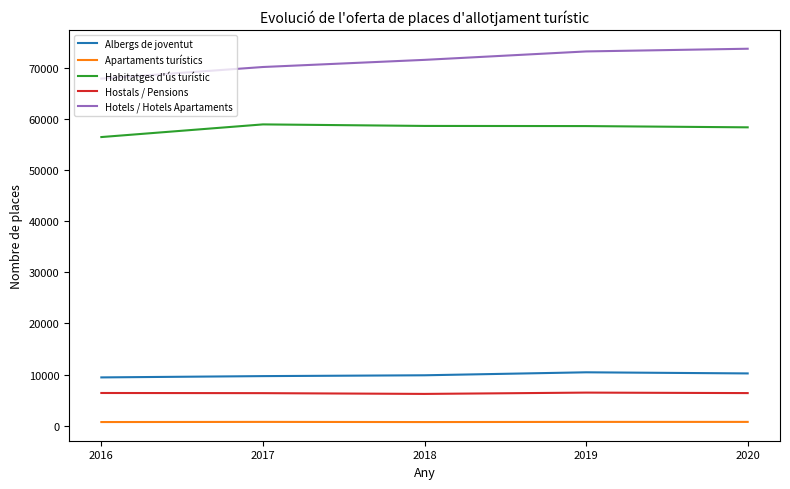

Does the chart display data point markers on the line(s)?

No